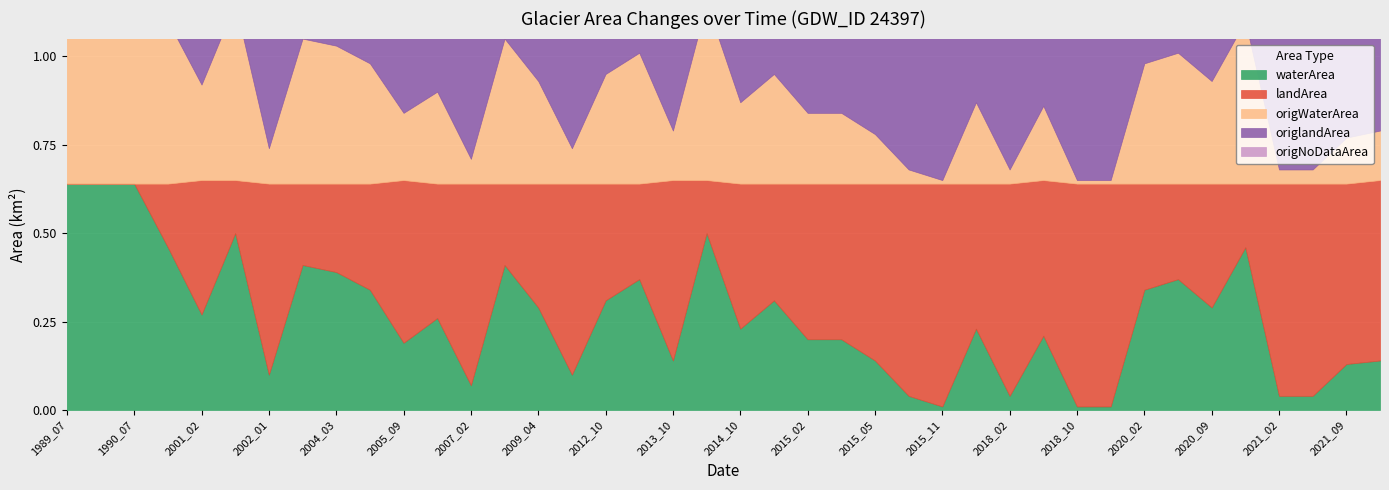

True or false: origWaterArea and origNoDataArea intersect in this chart.

False